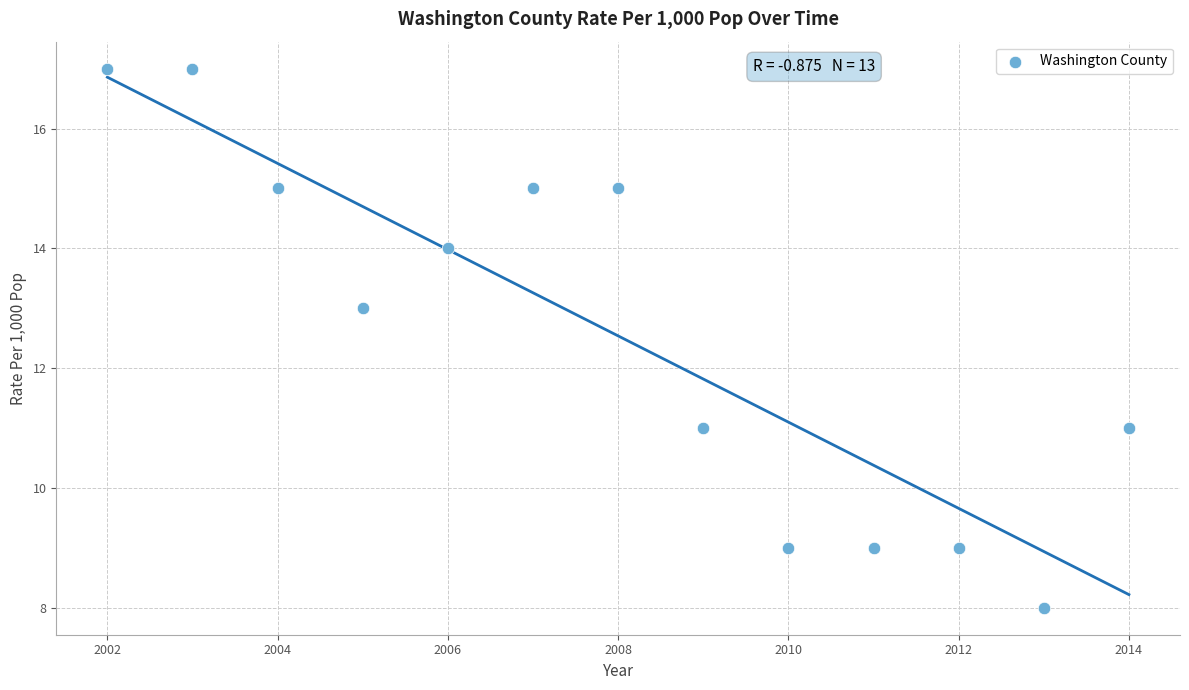

What is the range of Y values (max minus min)?

9